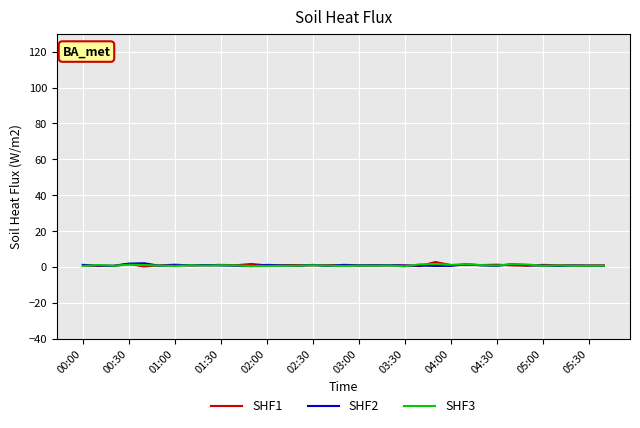

List the series in order of their overall mean, highest first.

SHF1, SHF2, SHF3